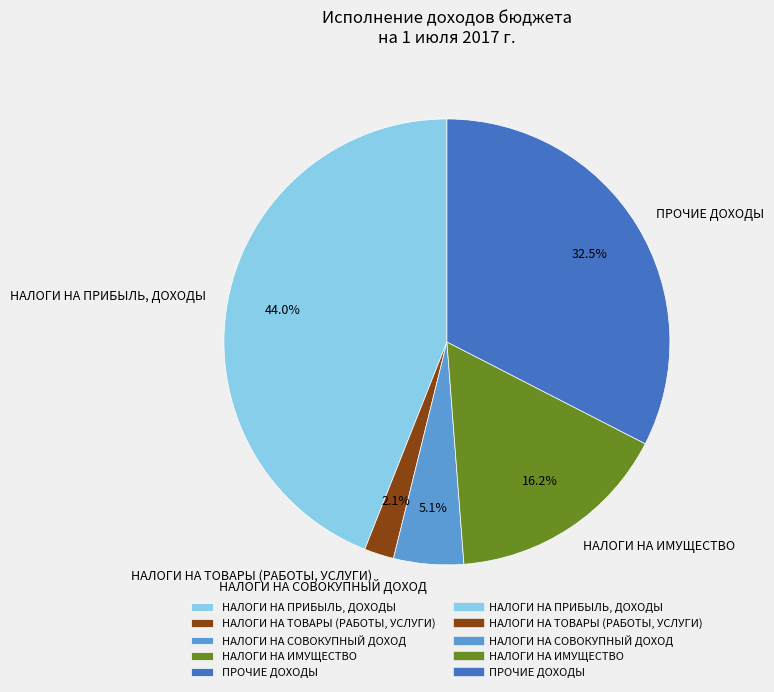

To the nearest percent, what is the difference between the largest and smallest slice percentages?

42%